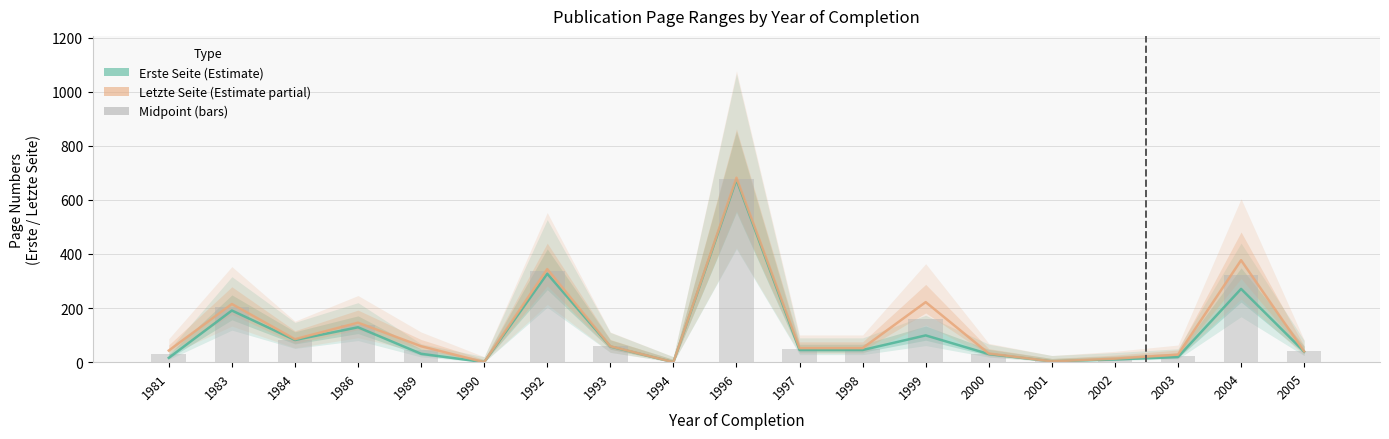

At which category is the sum across all series the highest?

1996